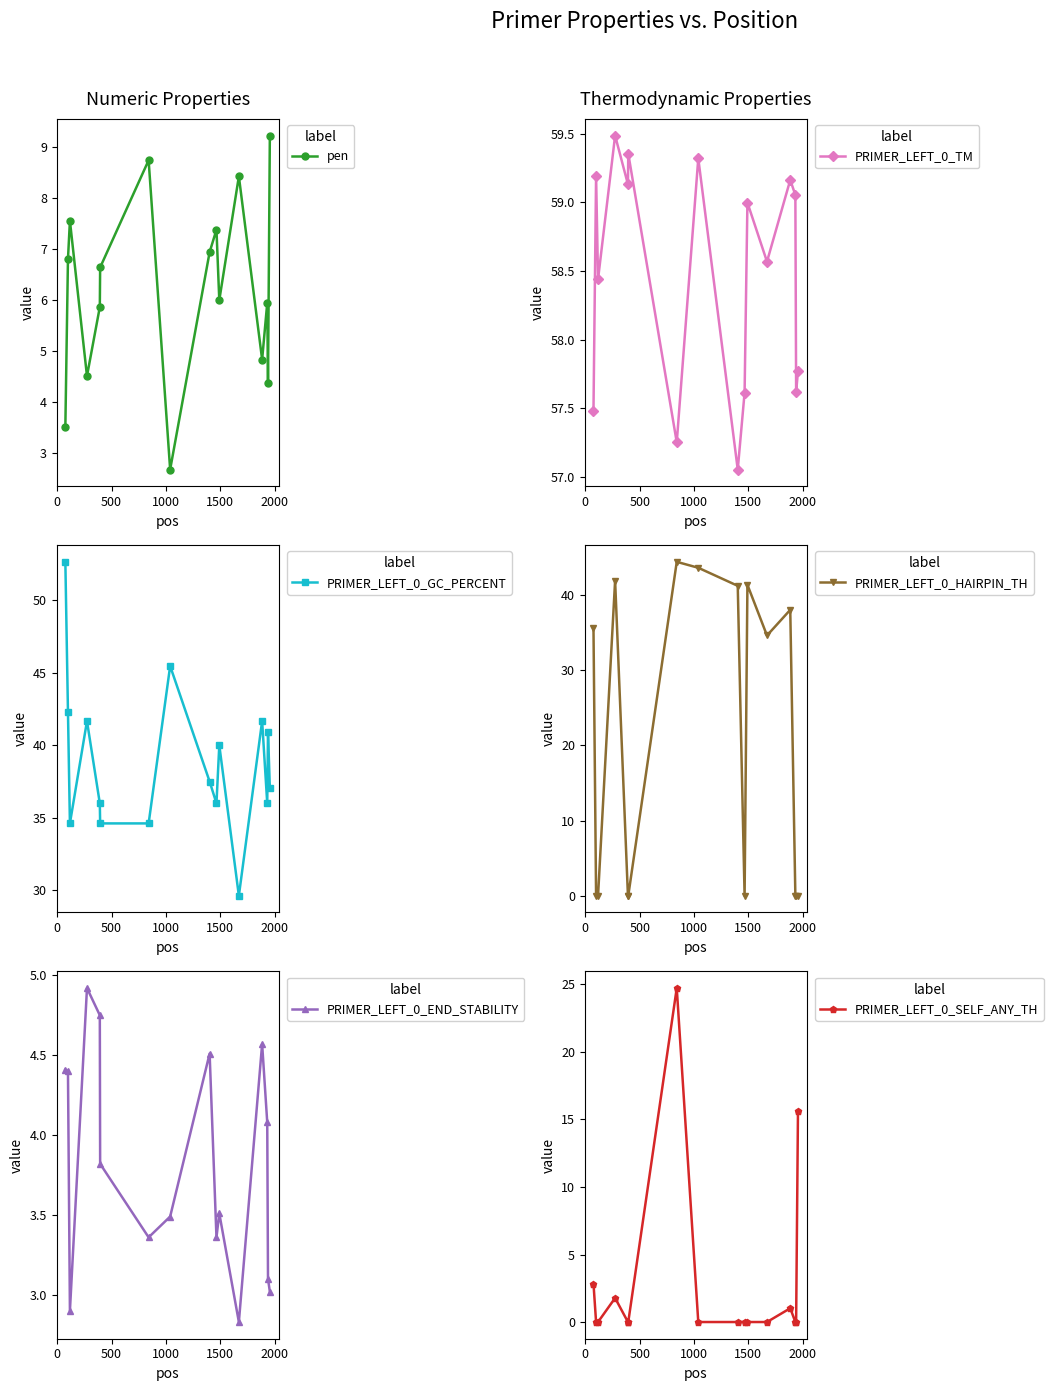

How many interior local valleys does the PRIMER_LEFT_0_END_STABILITY series have?

4